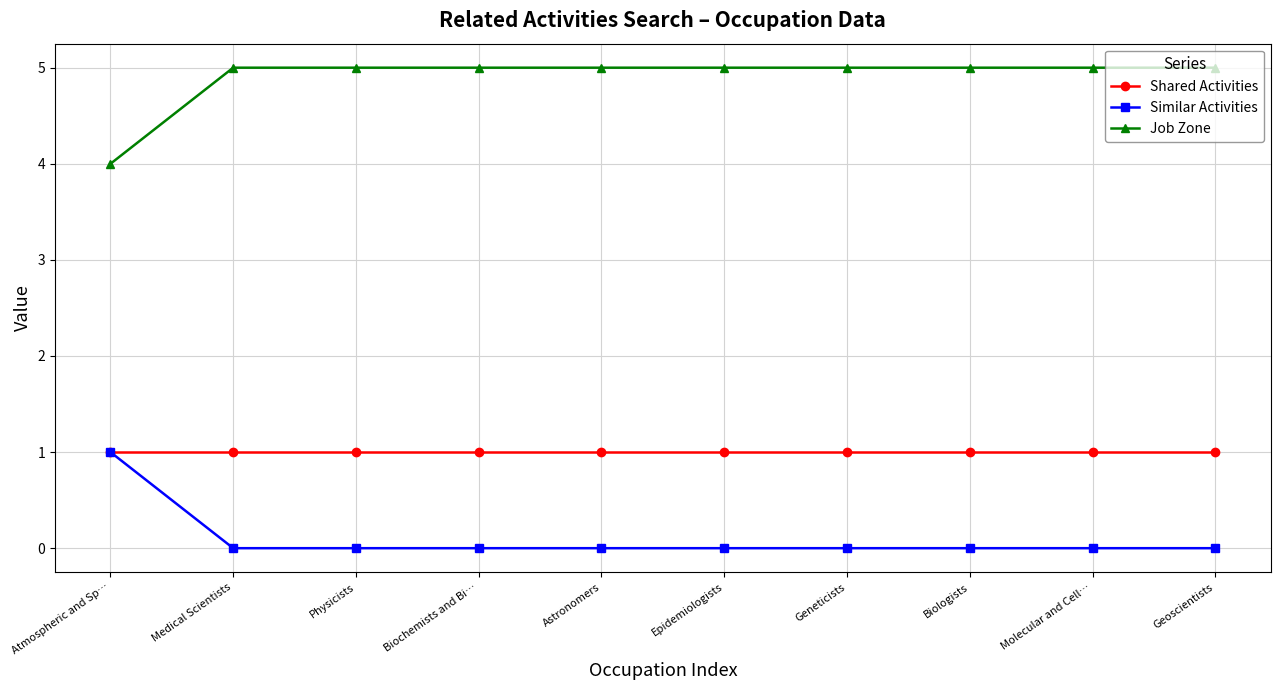

True or false: Job Zone and Shared Activities intersect in this chart.

False